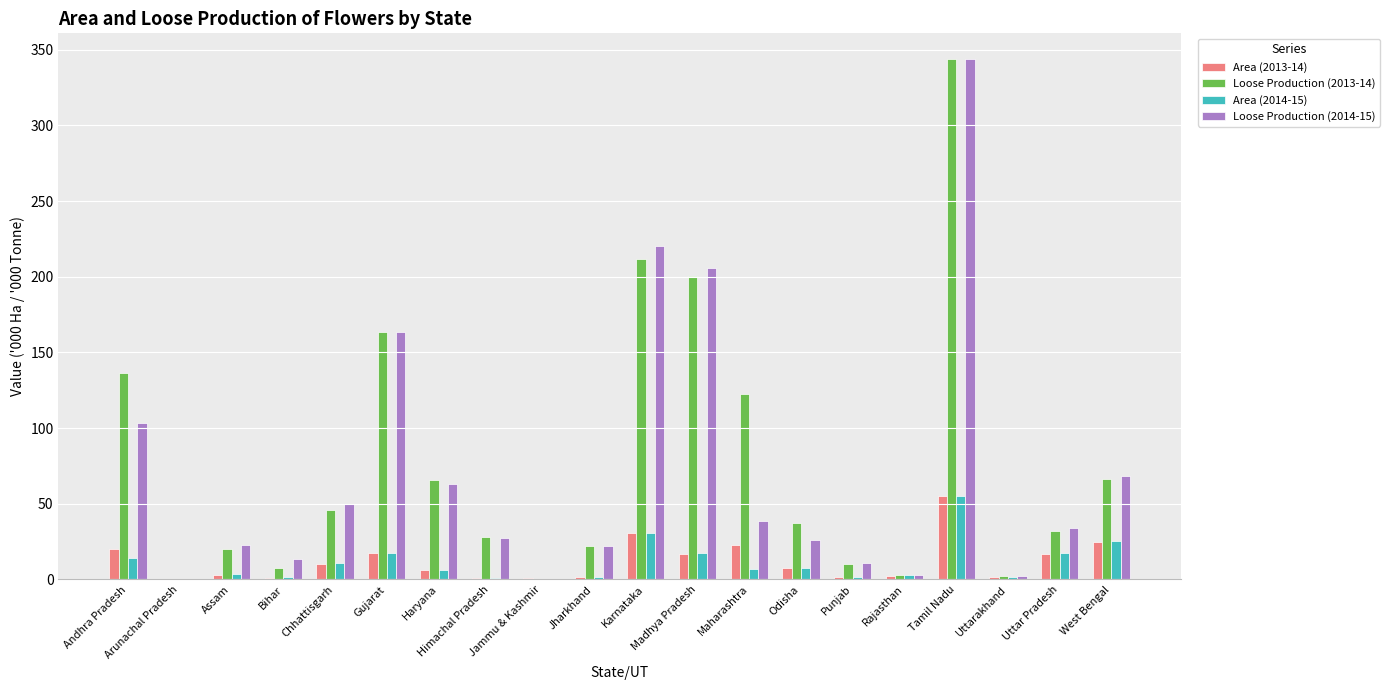

What is the highest value of the Area (2014-15) series?

55.0